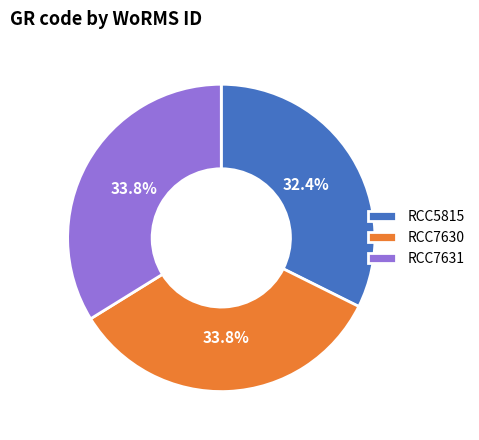

Combined, what portion of the pie is RCC5815 and RCC7631?

66.2%